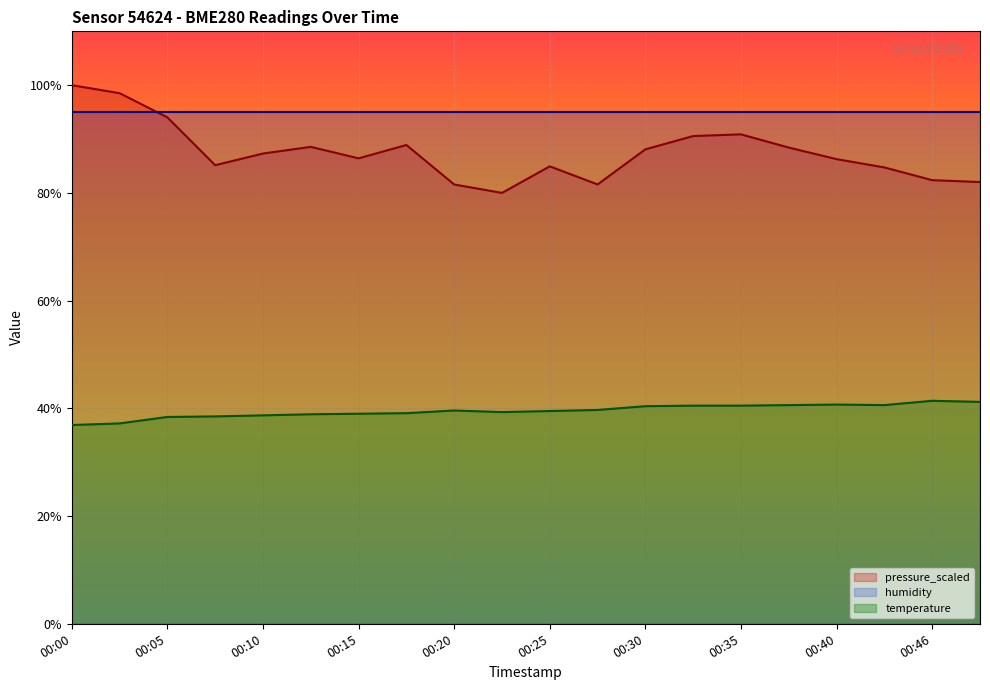

Rank the series by their maximum value, from lowest to highest.

temperature, humidity, pressure_scaled